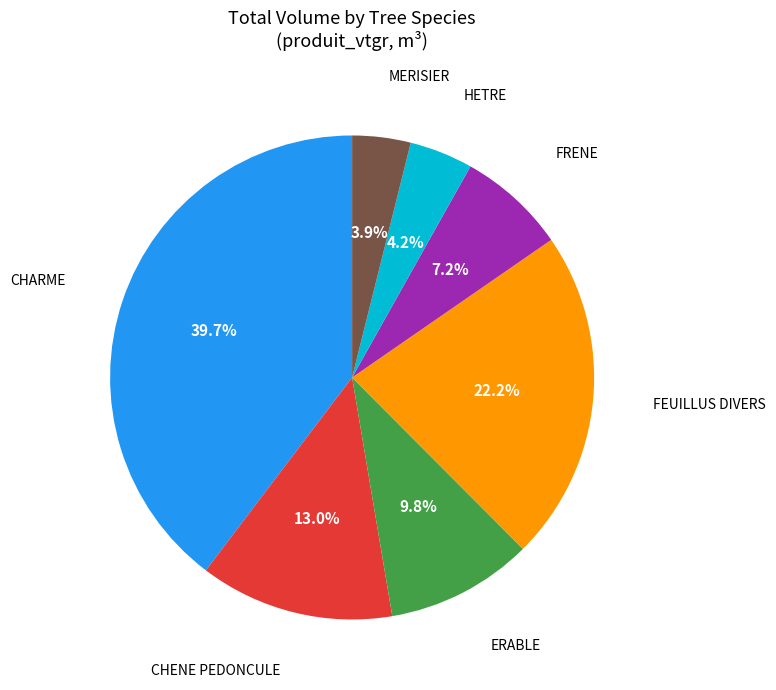

To the nearest percent, what is the difference between the largest and smallest slice percentages?

36%